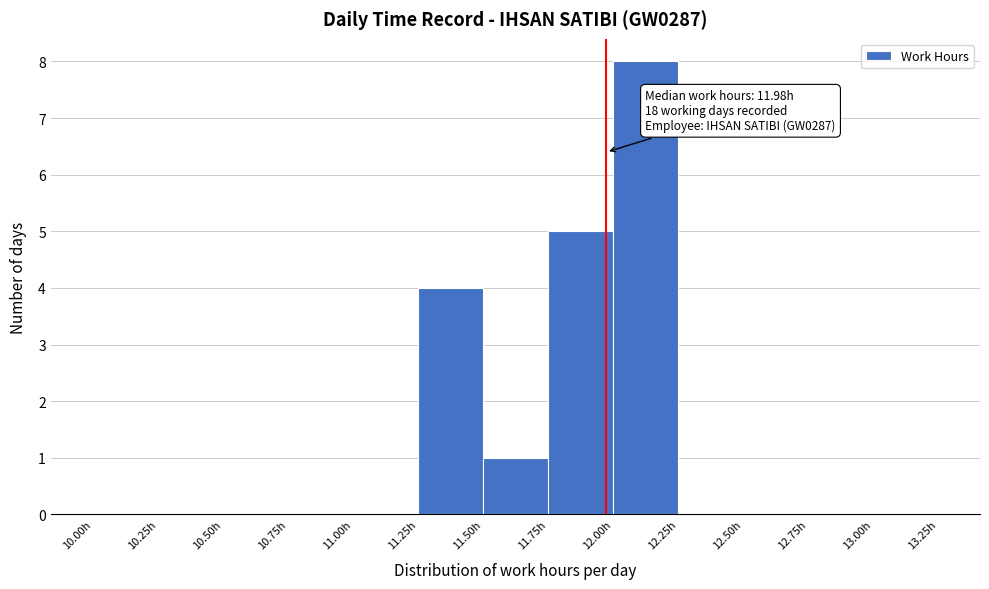

Which range on the x-axis has the tallest bar?

12.00 to 12.25